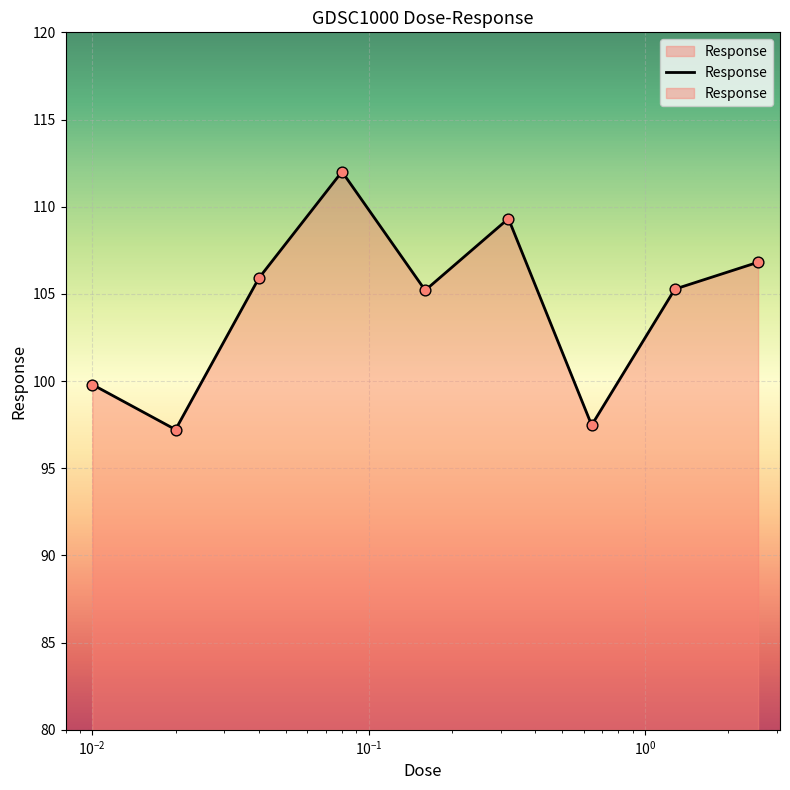

What is the change in value from 0.08 to 2.56?

-5.2